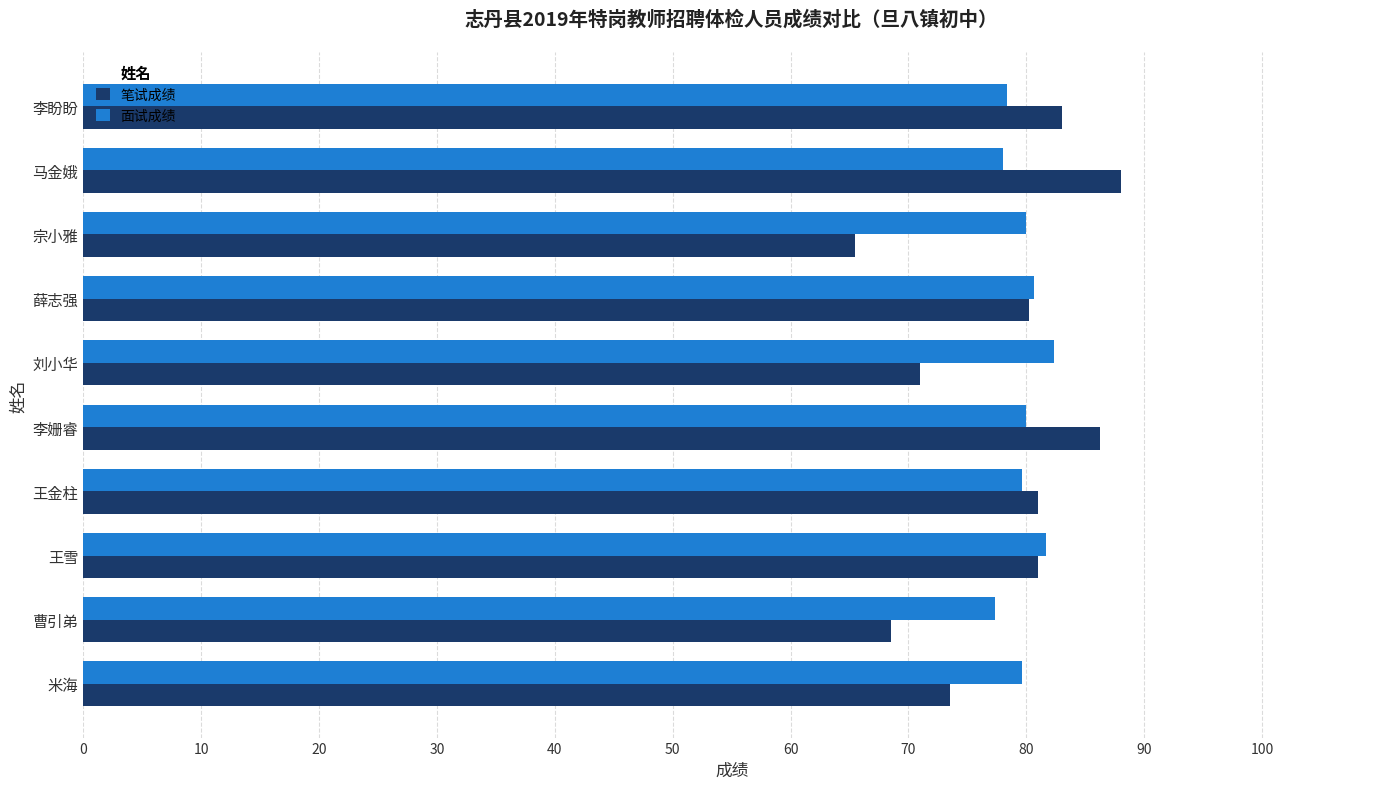

What is the smallest value displayed?

65.5